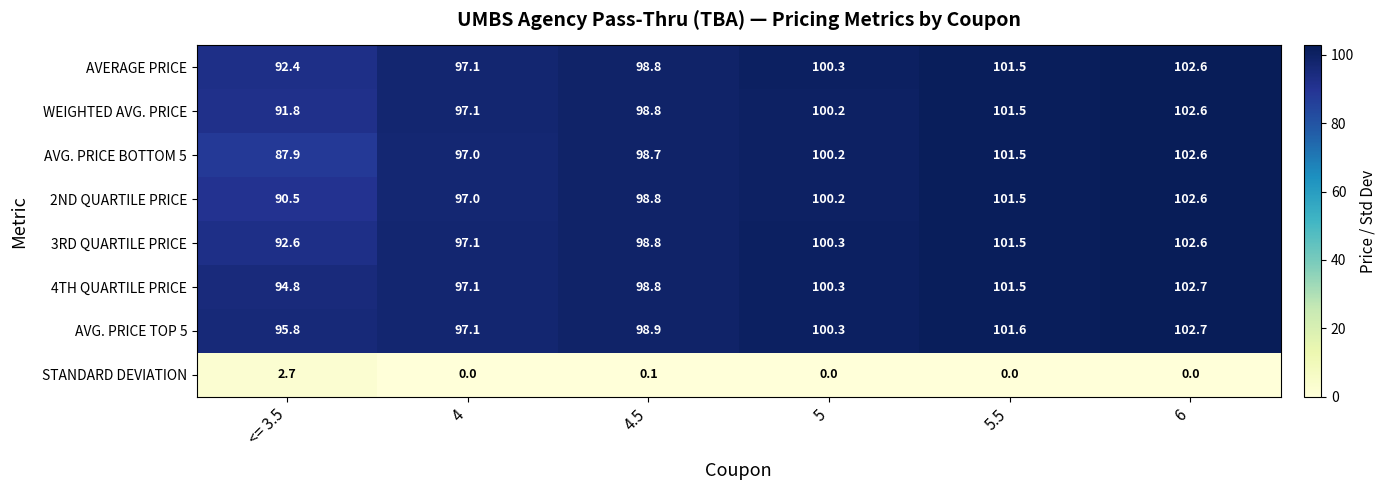

Rank the categories by AVERAGE PRICE value from lowest to highest.

<= 3.5, 4, 4.5, 5, 5.5, 6